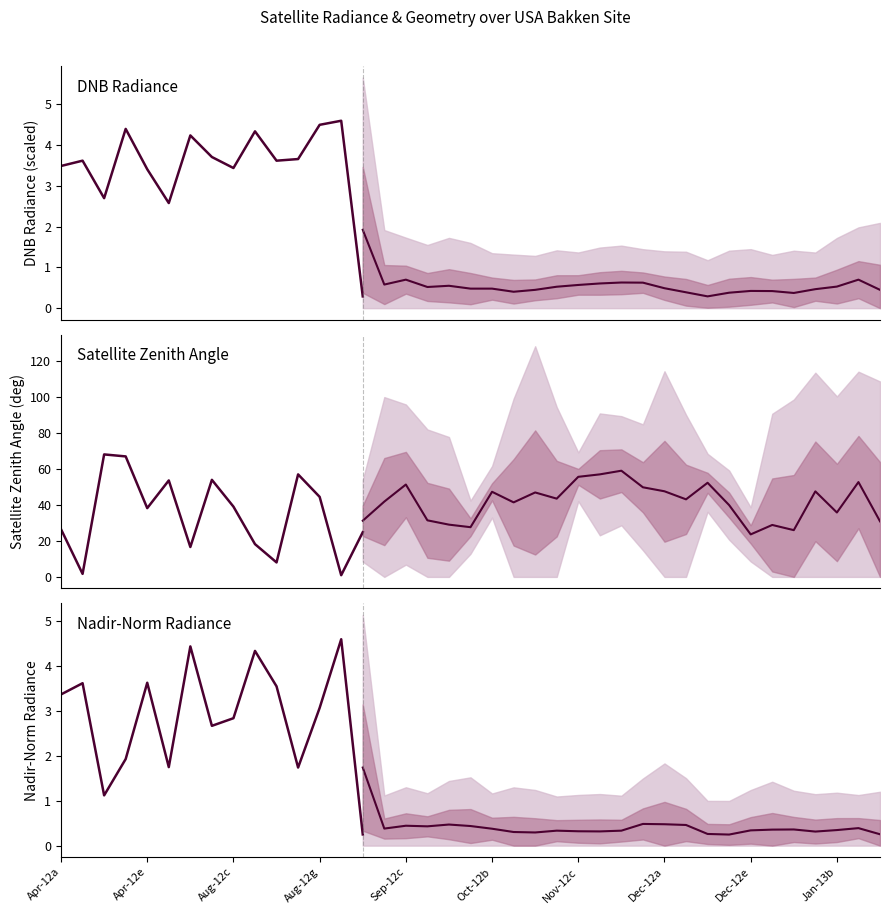

How many times do satz and rade9_mult_nadir_norm cross each other?

4